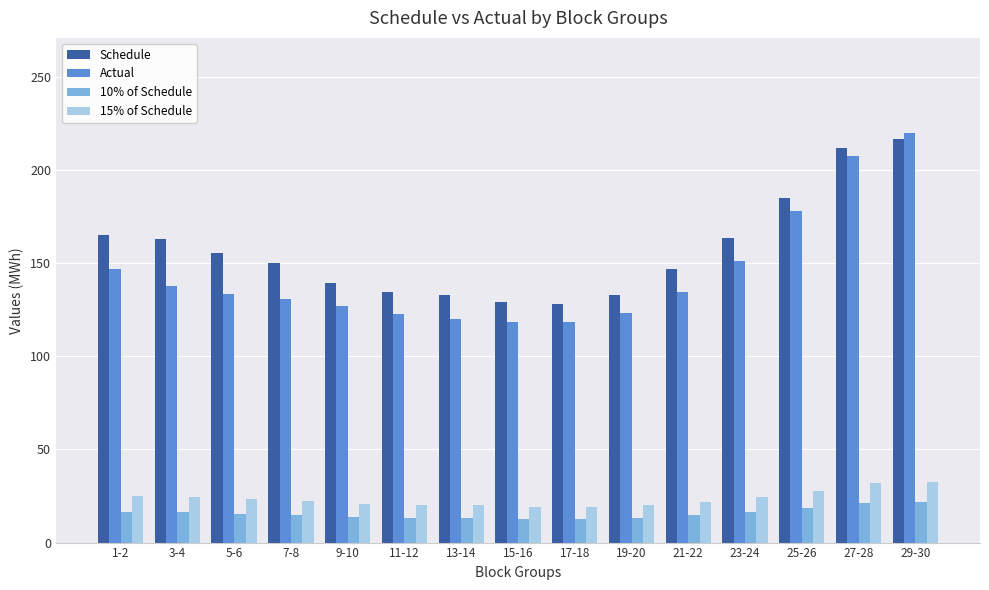

The Schedule series shows 197.8 at 17-18. True or false?

False